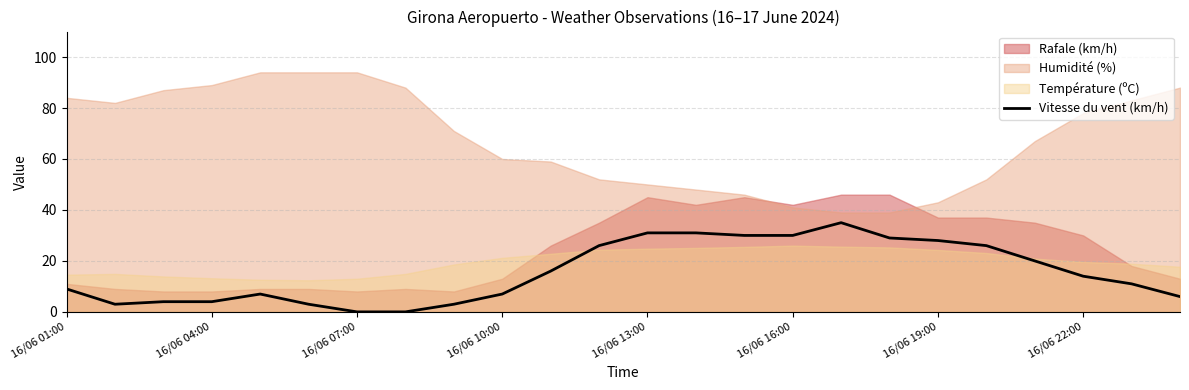

What is the maximum value for Vitesse du vent (km/h)?

35